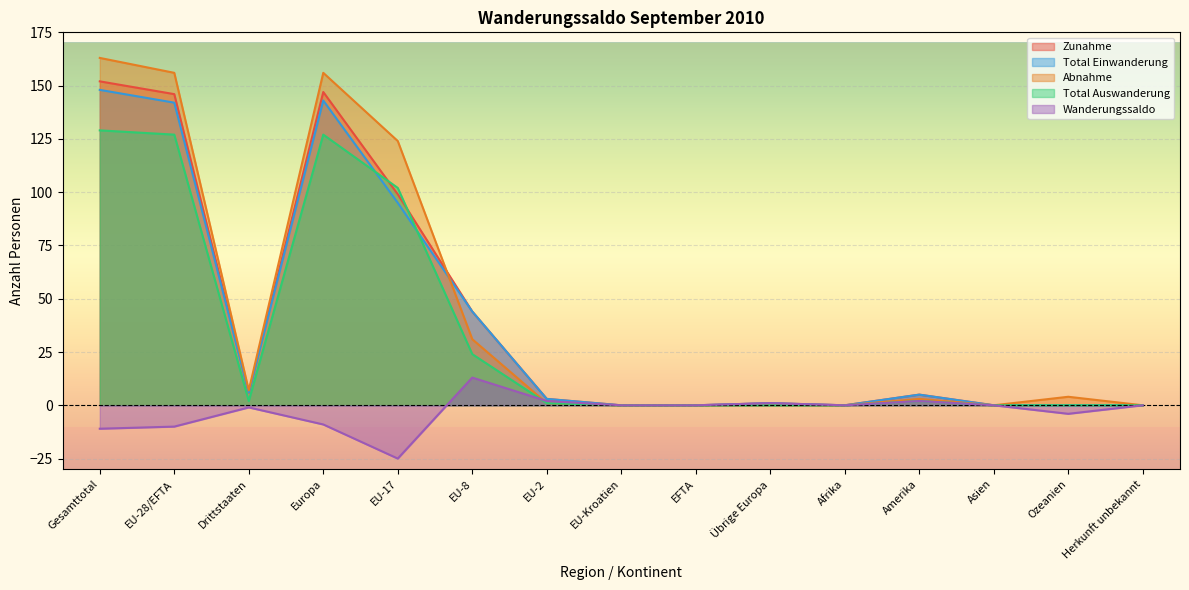

True or false: Zunahme has a value of 82 at Europa.

False